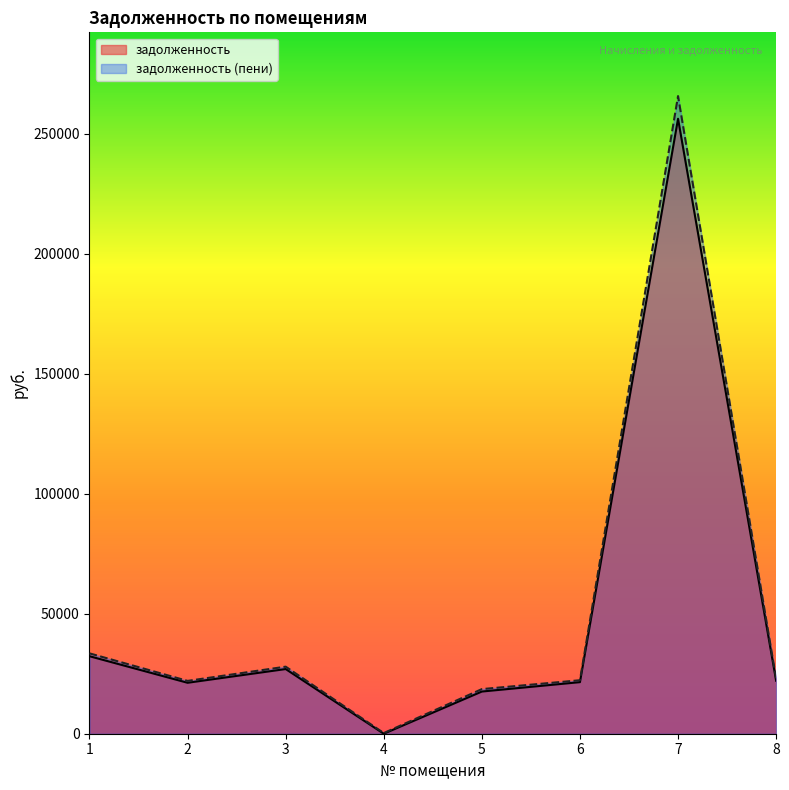

Between 6 and 8, which series saw the biggest shift?

задолженность (пени)